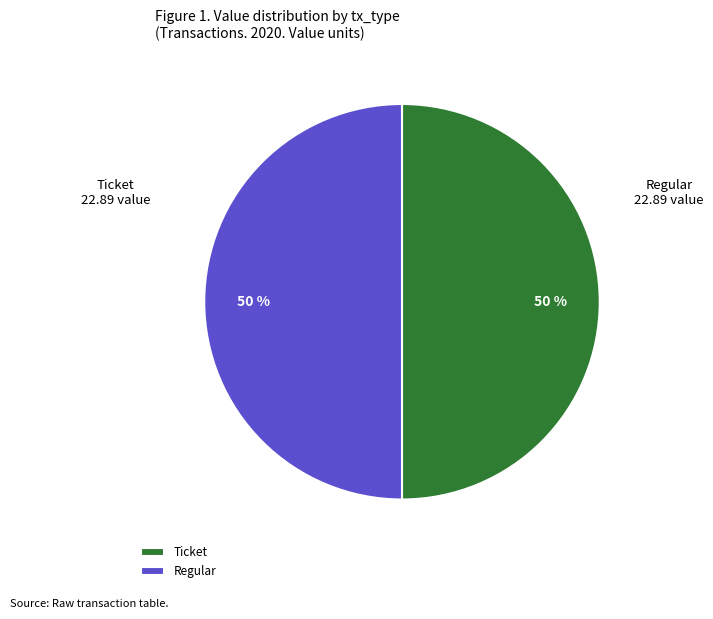

To the nearest percent, what percentage of the pie is Ticket?

50%